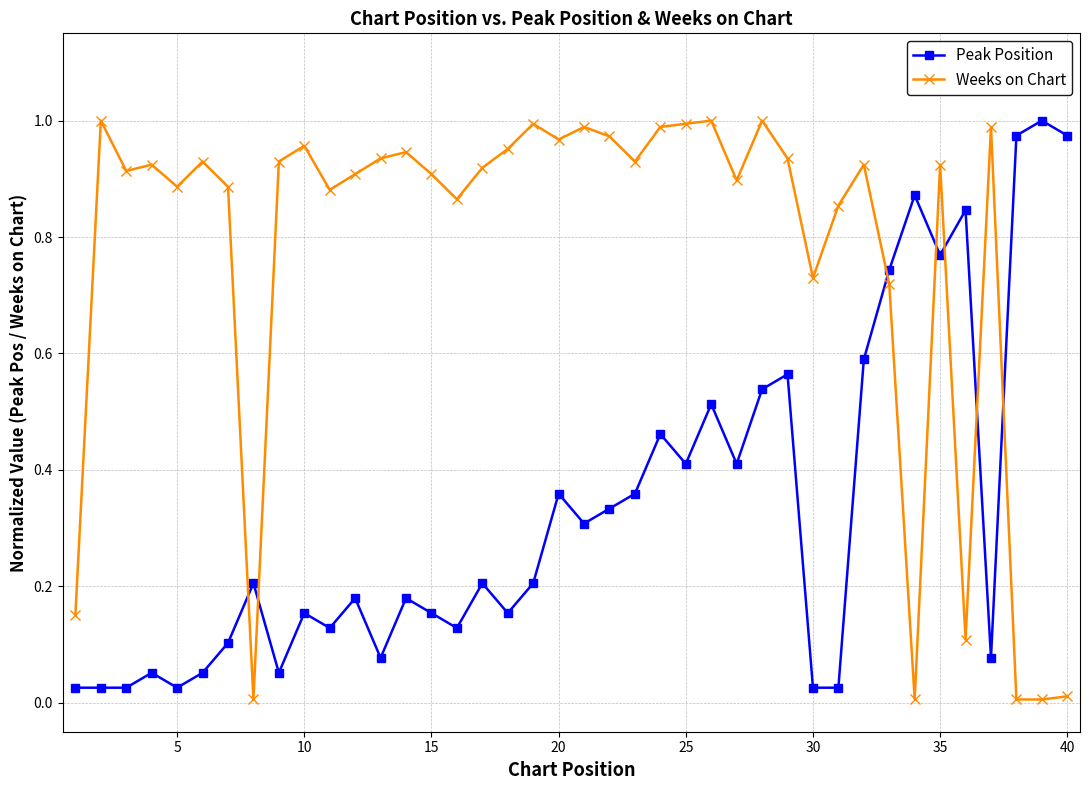

Does the chart have visible grid lines?

Yes